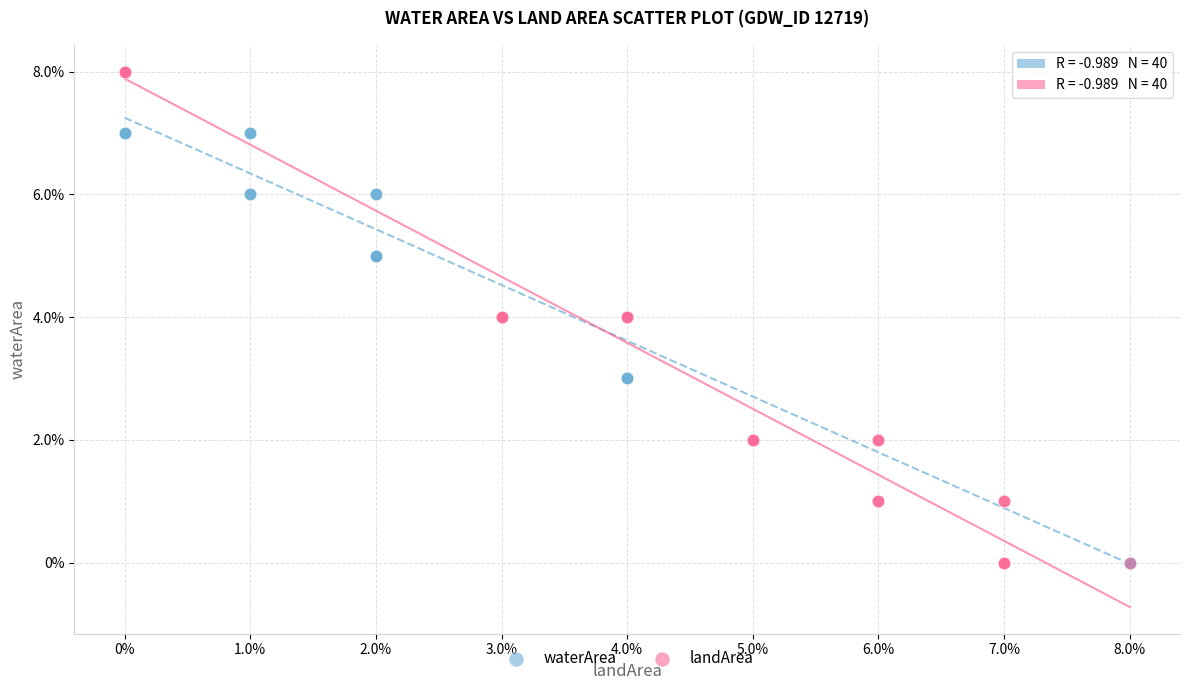

What are all the series names shown in the legend?

waterArea, landArea